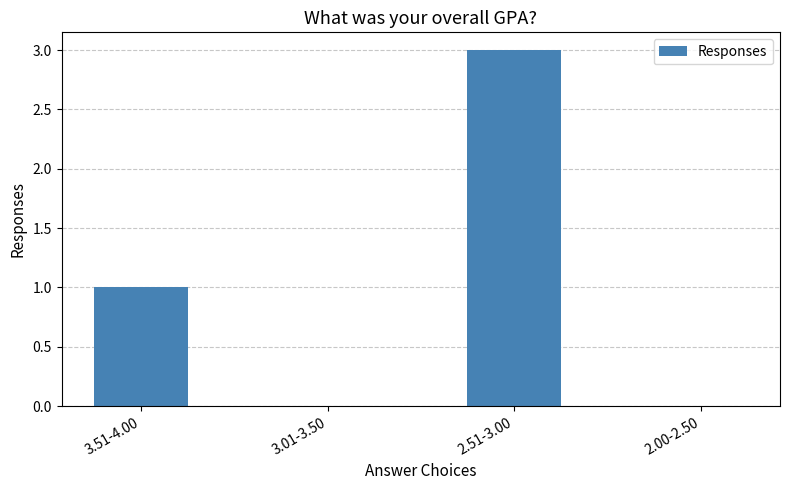

What is the approximate value at 3.51-4.00?

1